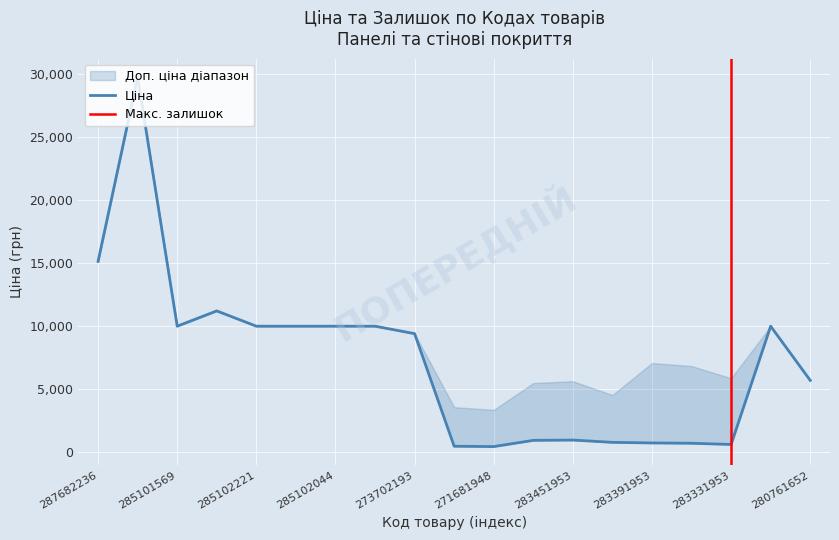

What is the difference between the highest and lowest values at 272992170?

9814.0